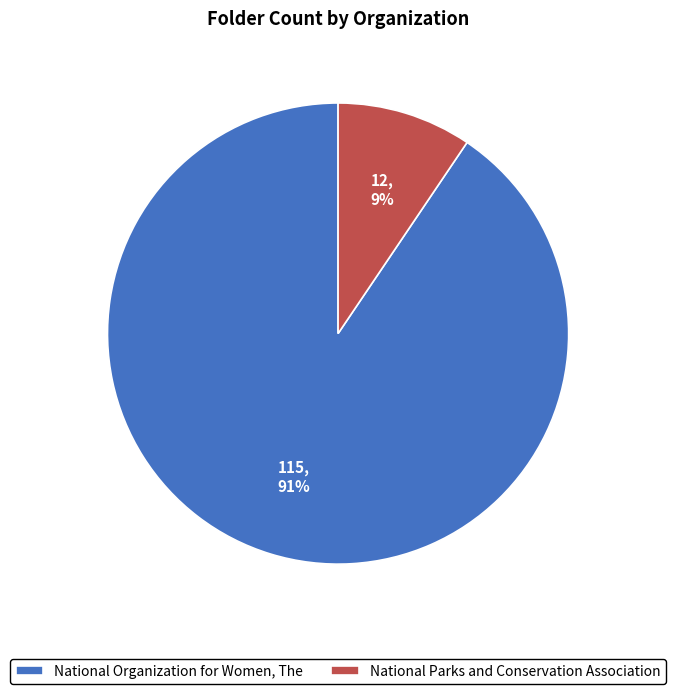

Which has a higher value, National Parks and Conservation Association or National Organization for Women, The?

National Organization for Women, The